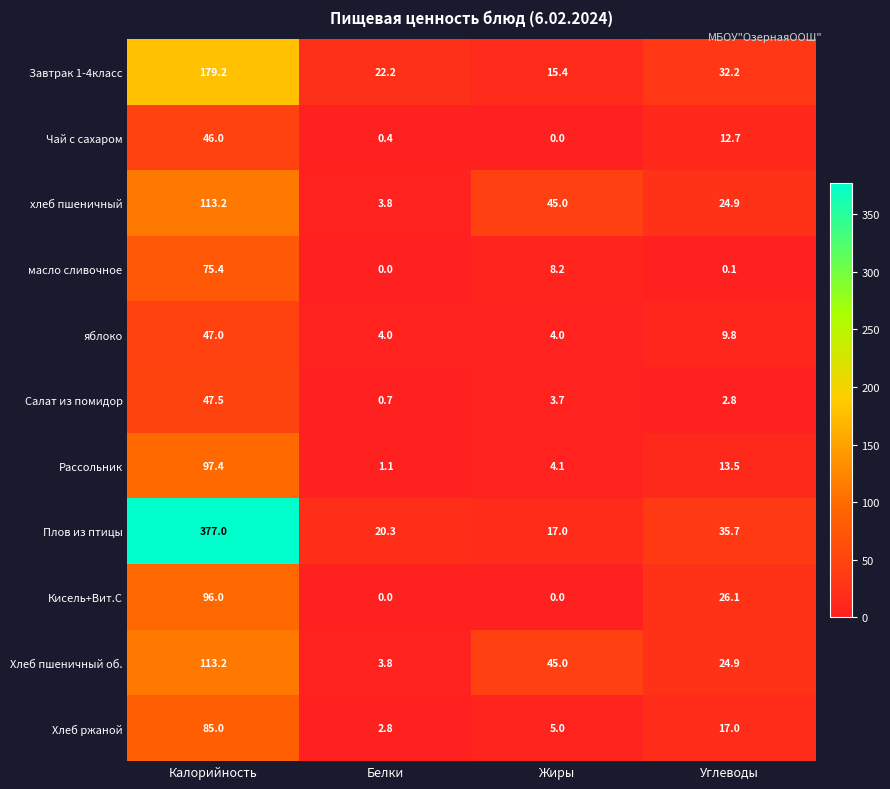

Count the number of categories in the chart.

4